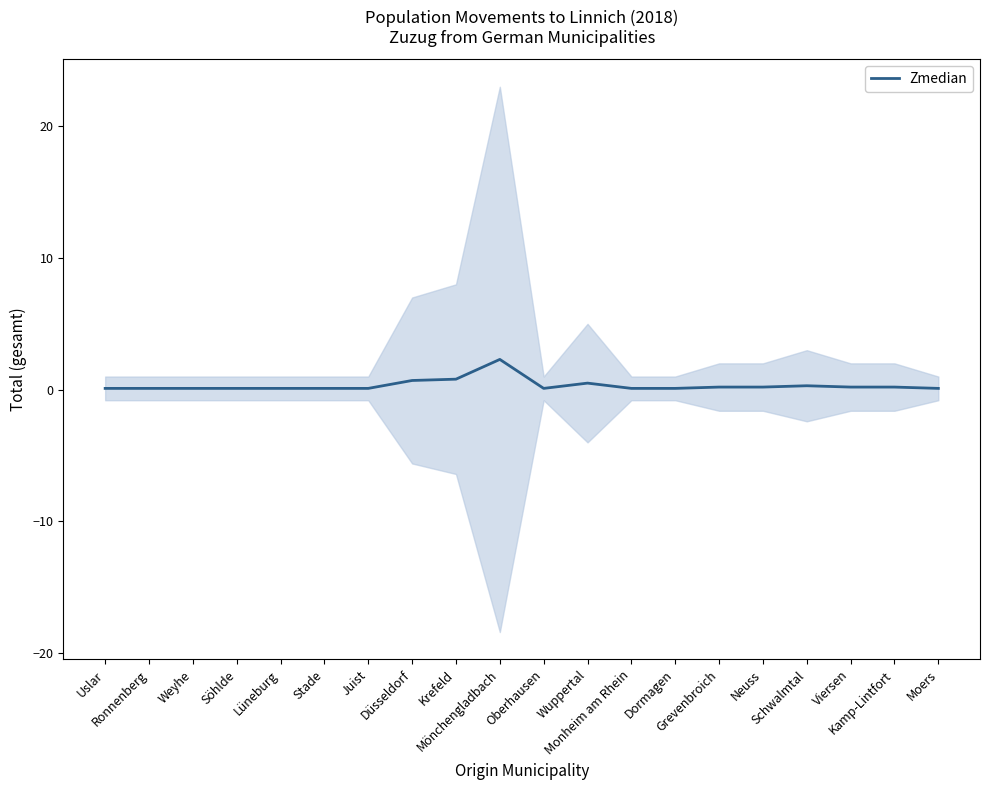

What is the sum of all values?

6.5